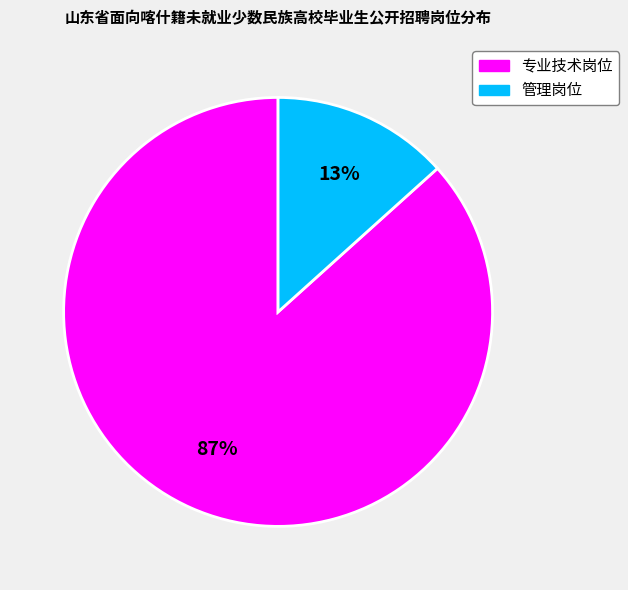

Which category has the smallest portion of the pie?

管理岗位